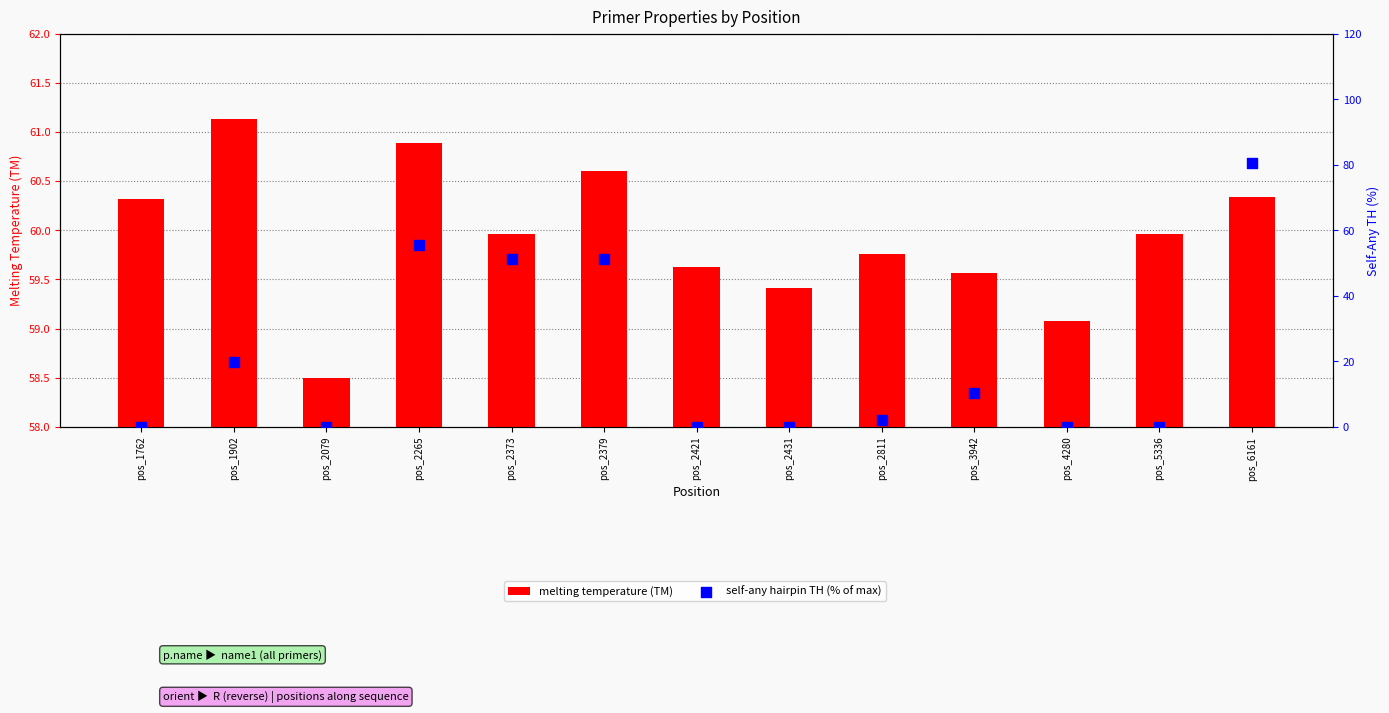

What are all the series names shown in the legend?

melting temperature (TM), self-any hairpin TH (% of max)